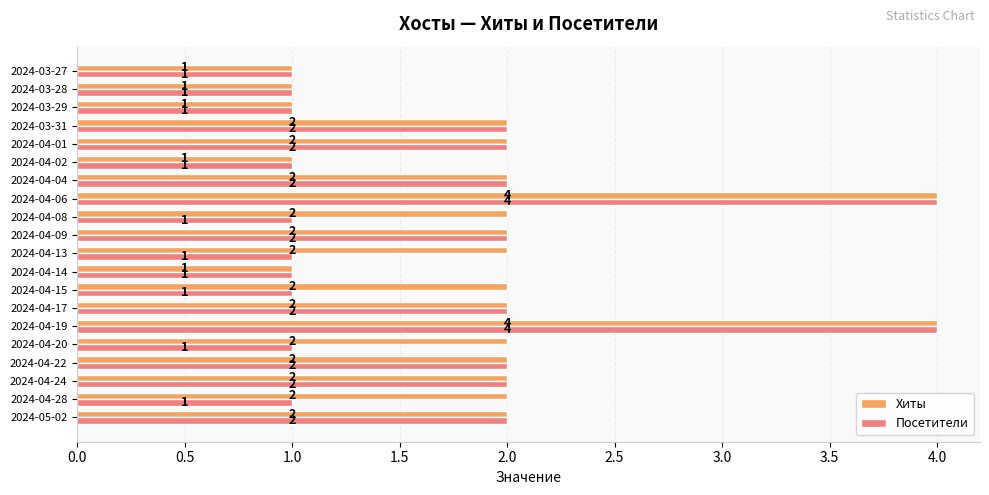

What is the maximum value for Хиты?

4